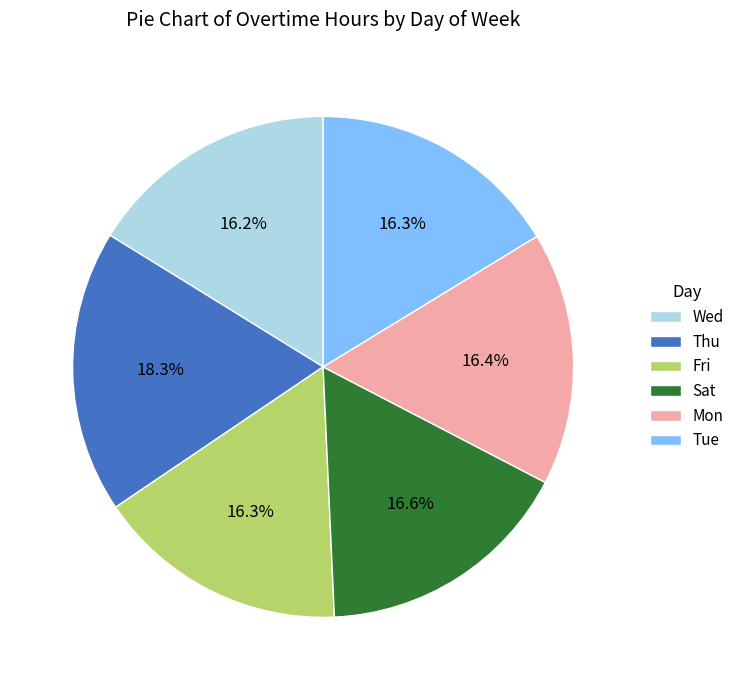

Combined, do Sat and Thu account for over 50%?

No